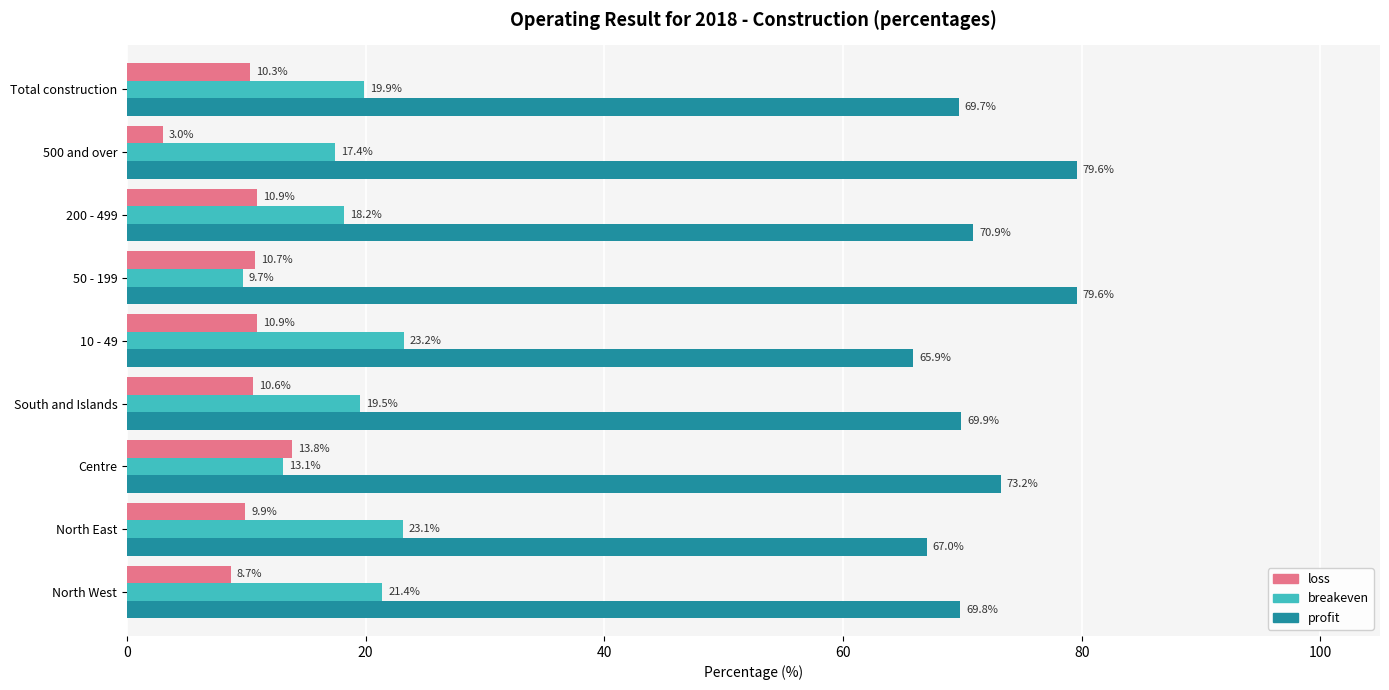

What is the difference between the highest and lowest values at Centre?

60.1